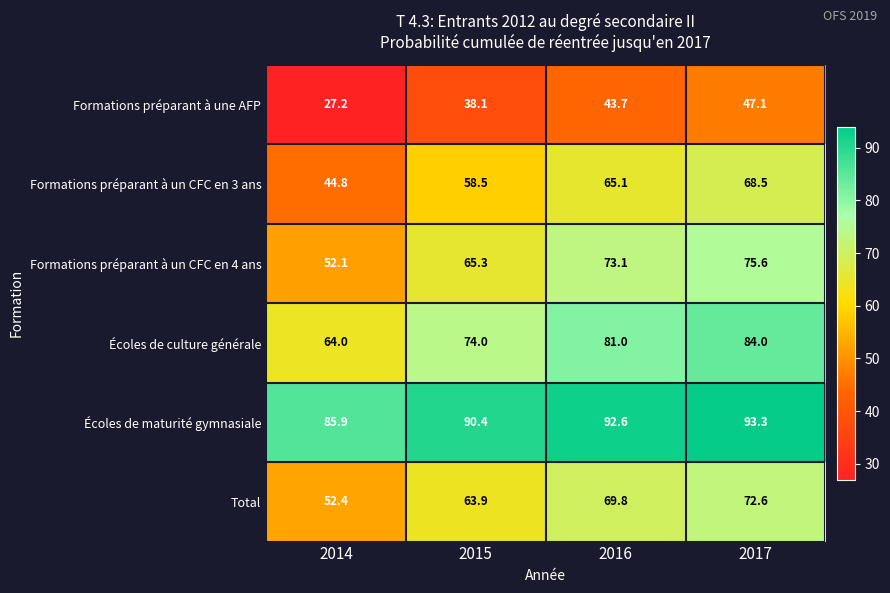

True or false: Formations préparant à une AFP has a value of 27.0 at 2017.

False